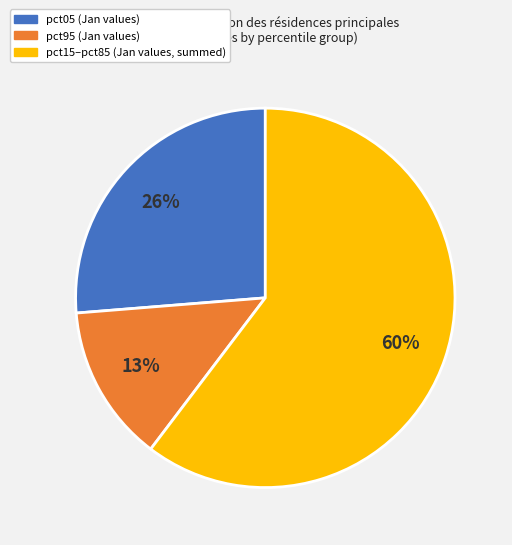

To the nearest percent, what is the average slice percentage?

33%